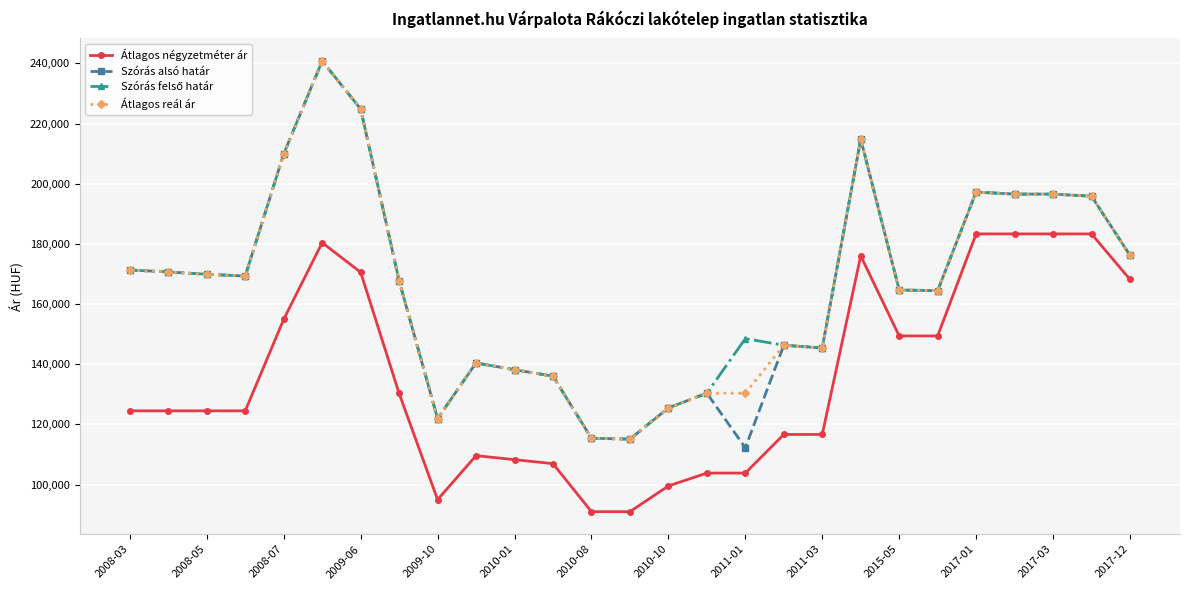

True or false: Átlagos reál ár and Átlagos négyzetméter ár cross at least once.

False